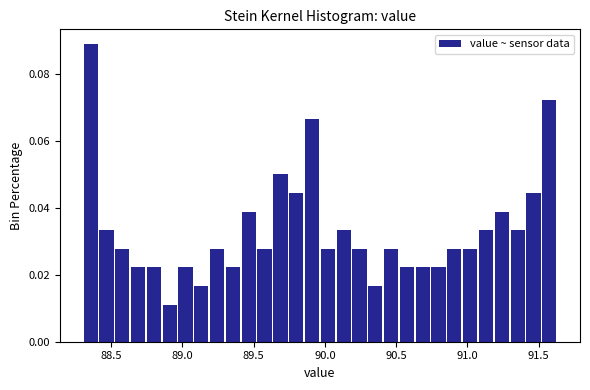

Around what value on the x-axis is the tallest bar? Give the approximate position of its centre, as read against the axis.

88.35